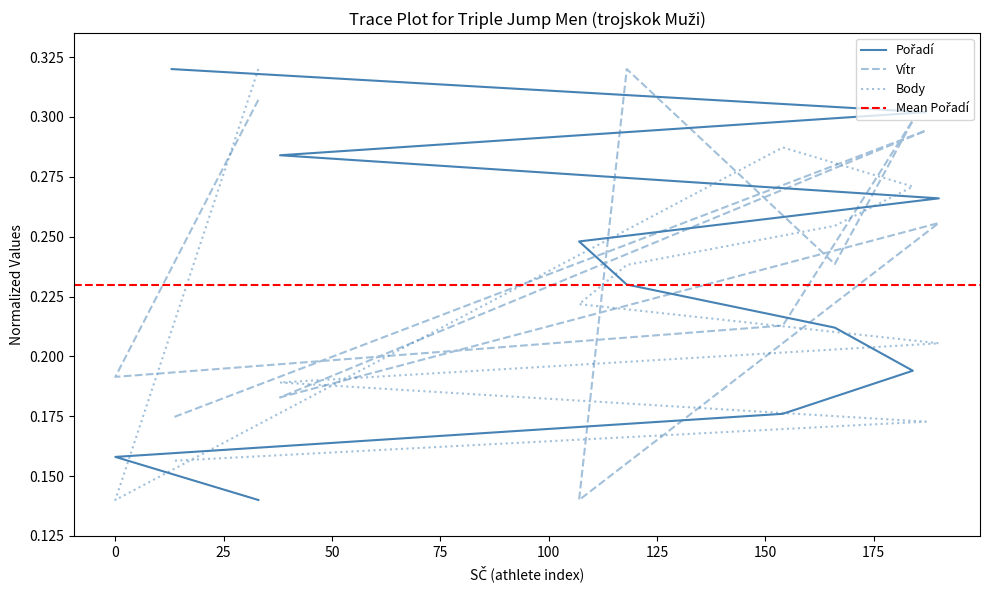

What are all the series names shown in the legend?

Pořadí, Vítr, Body